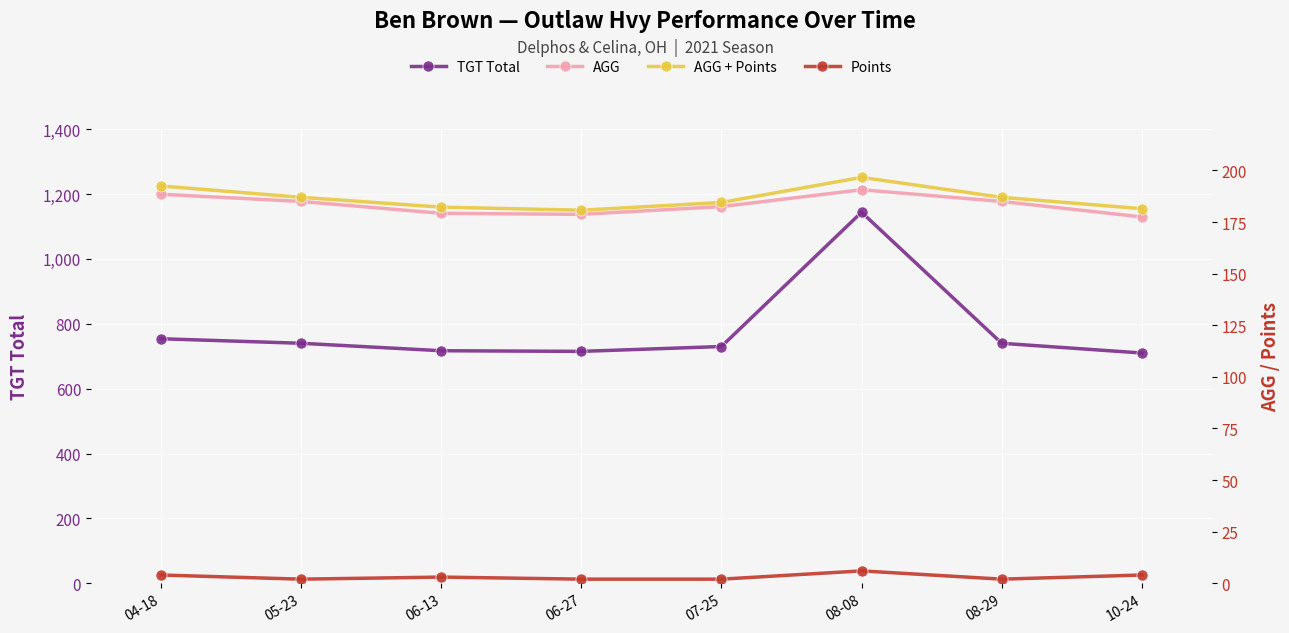

At how many categories does at least one series exceed 445?

8